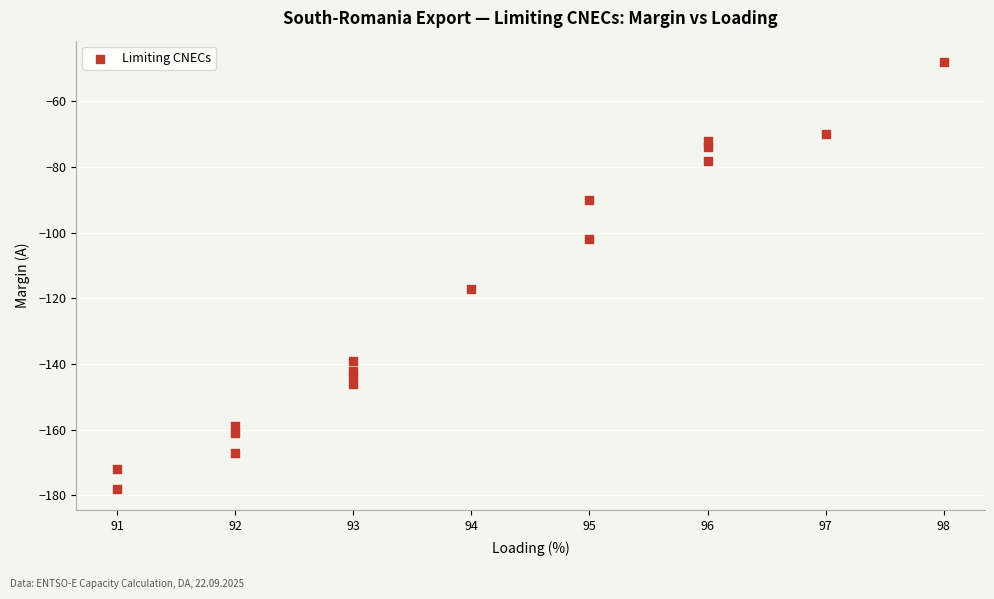

What Y value in the scatter plot is closest to -113?

-117